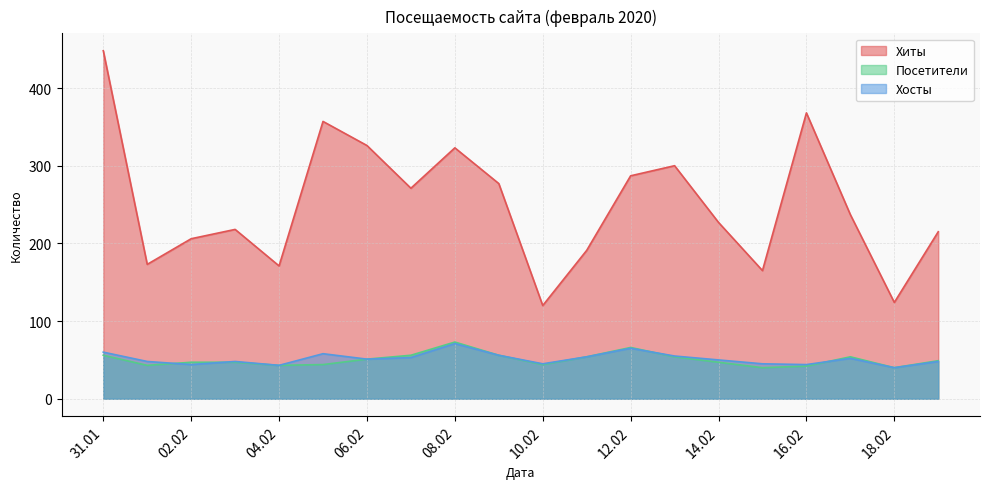

Which series has the largest range (max minus min)?

Хиты